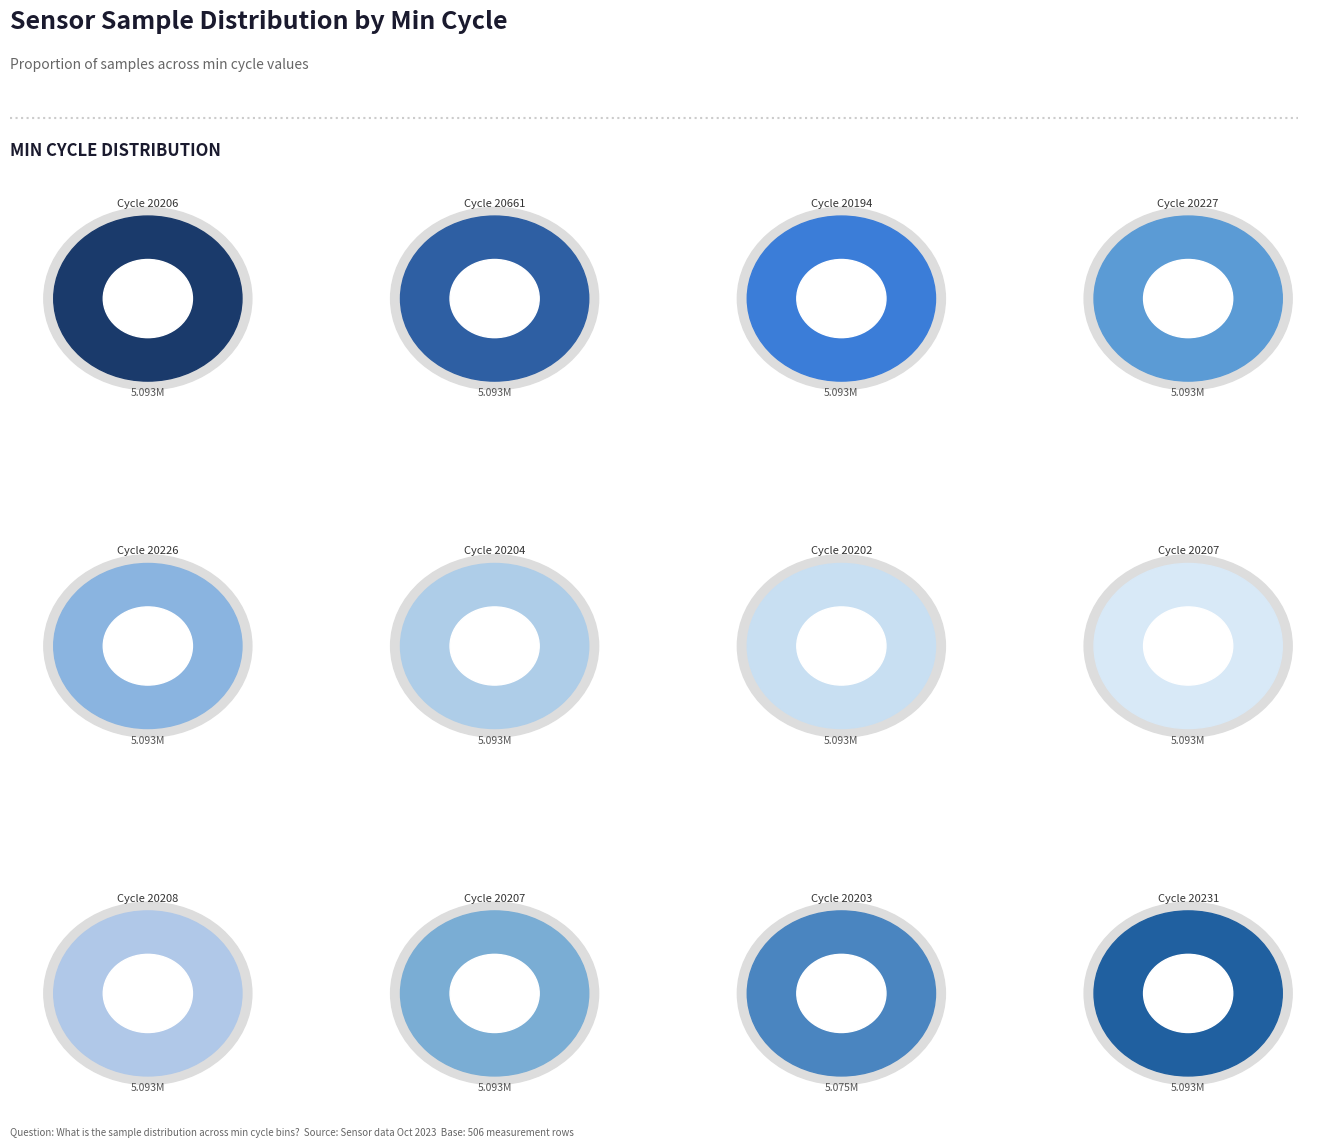

Which category has the smallest portion of the pie?

20203